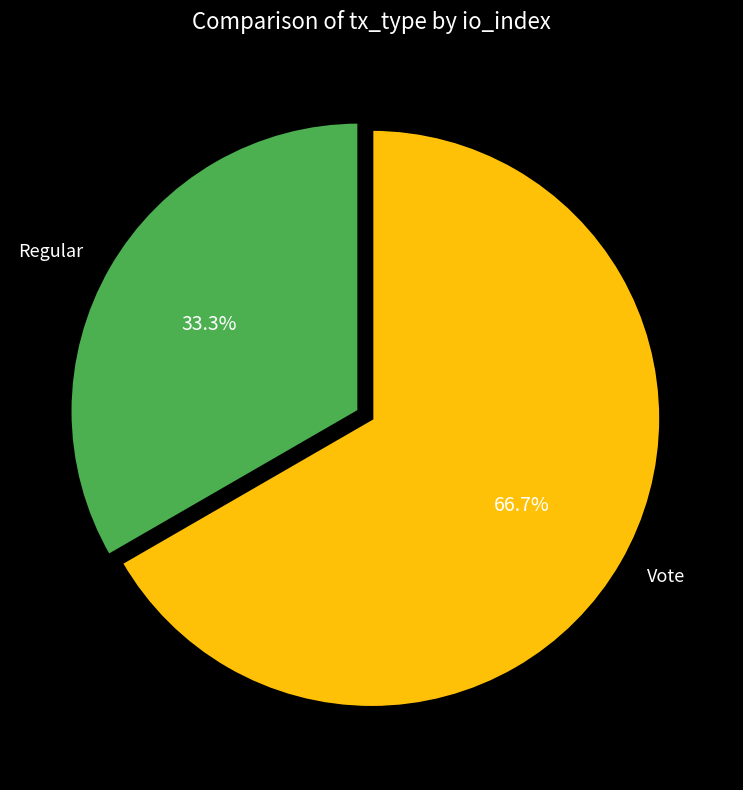

Count the number of slices in the pie.

2